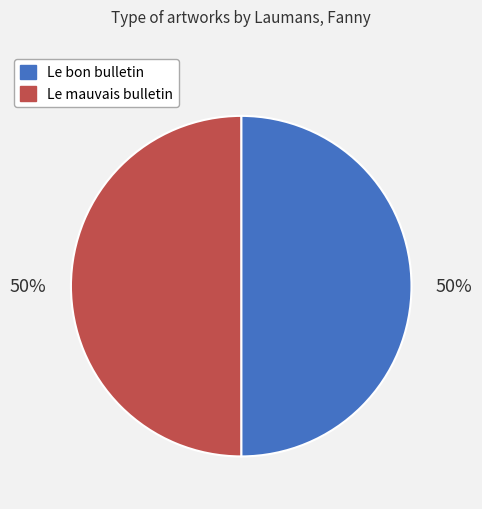

How many slices are in this pie chart?

2